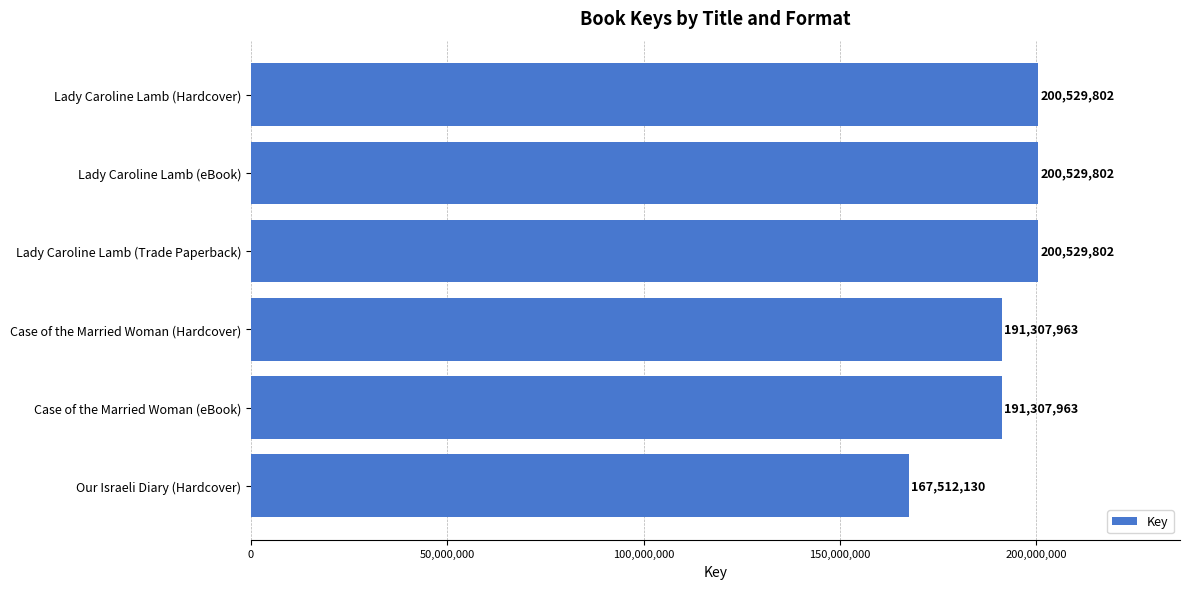

Count the values in the range 191307963 to 200529802.

5